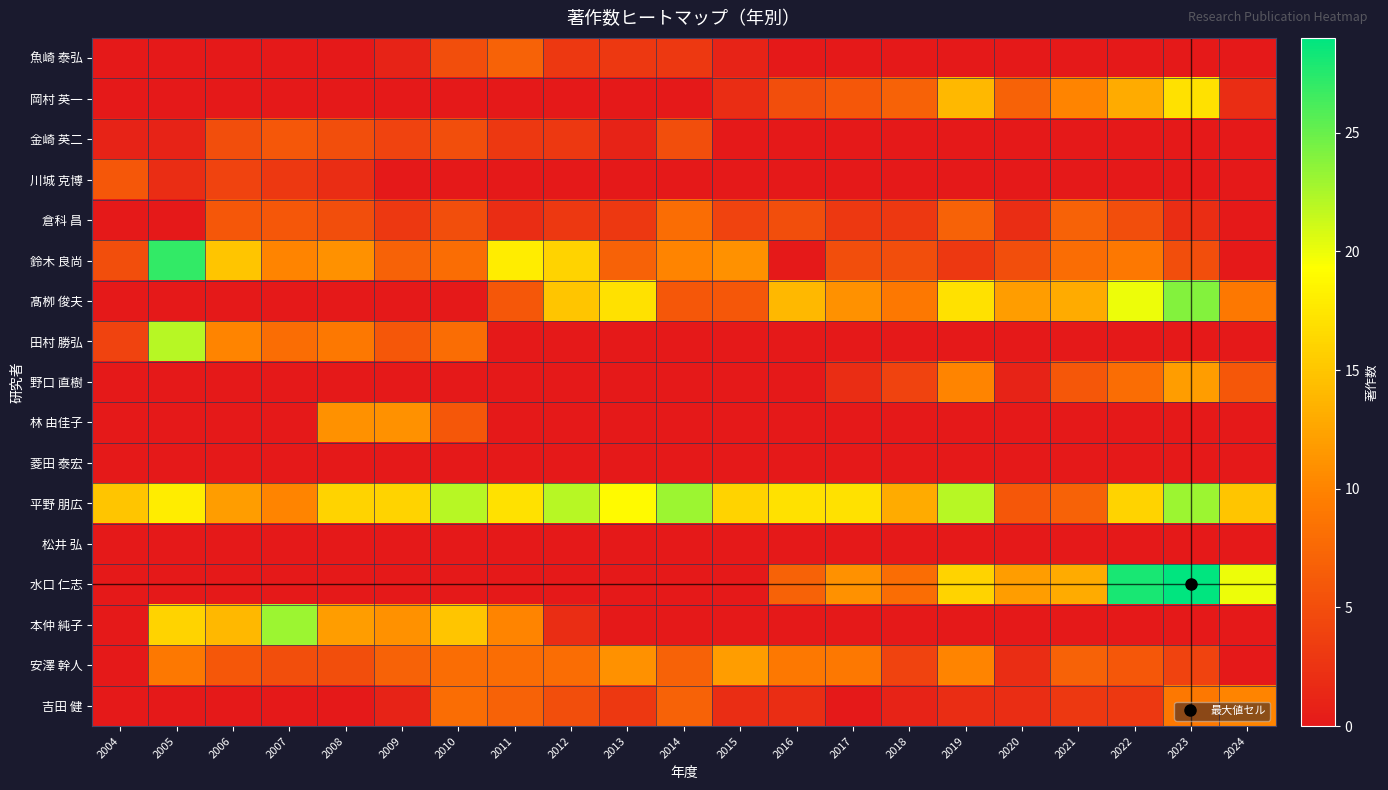

At which category is the sum across all series the highest?

2023